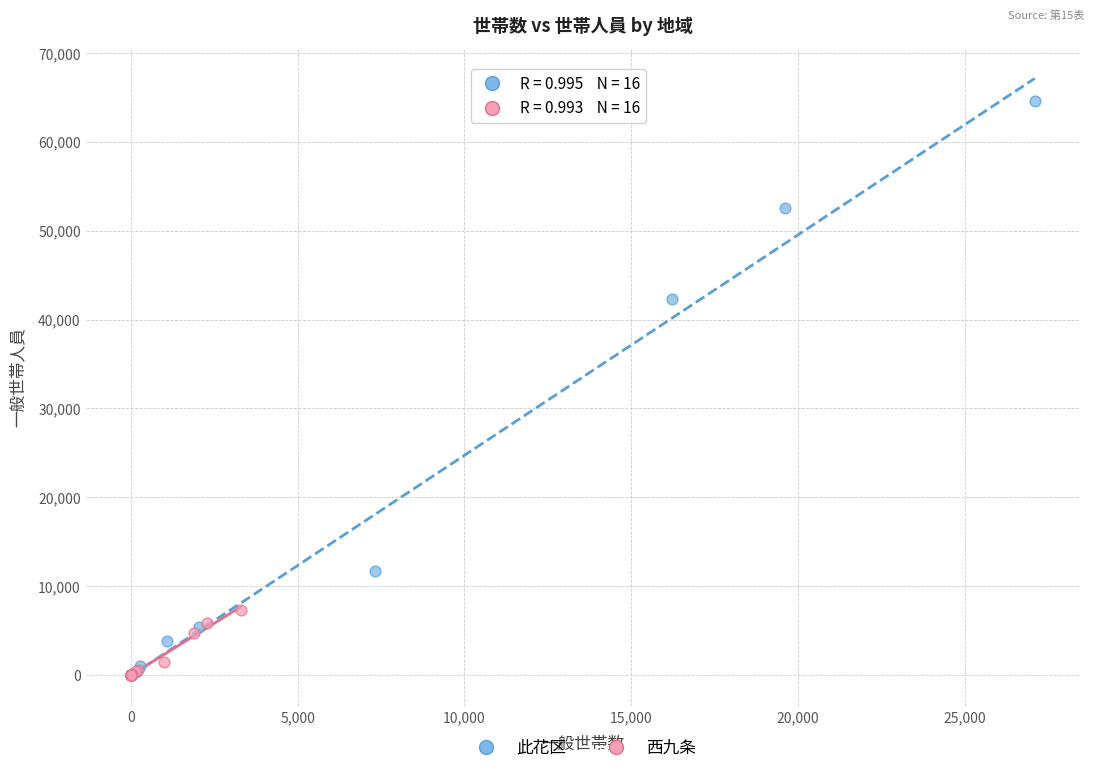

Which series has the widest spread of Y values?

此花区